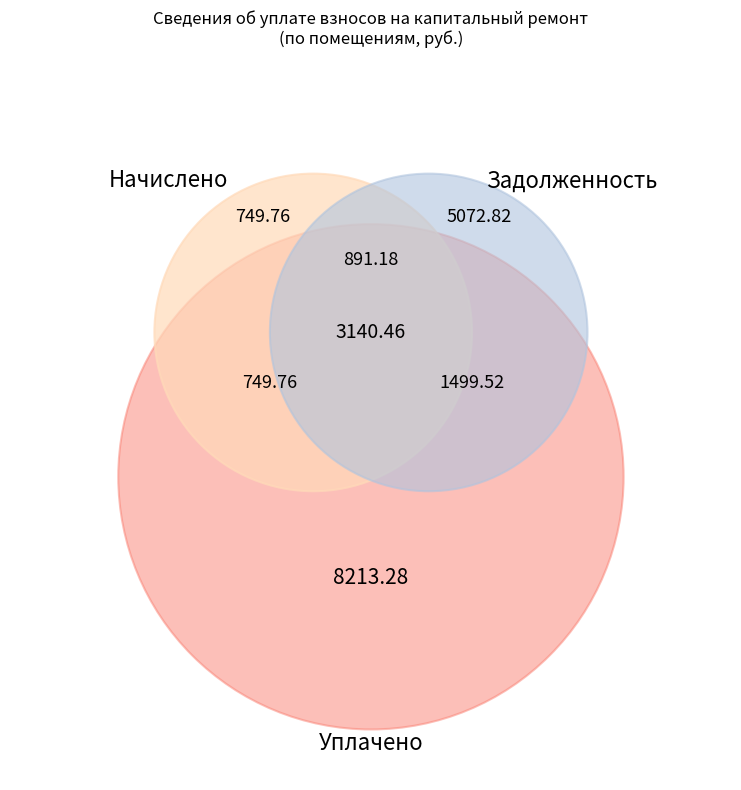

To the nearest percent, what portion does 3 represent?

24%